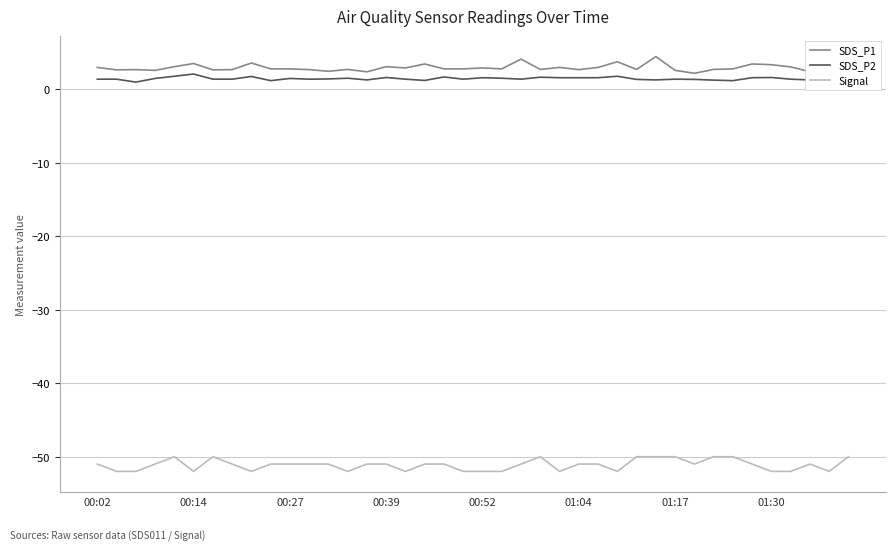

True or false: SDS_P2 and Signal intersect in this chart.

False